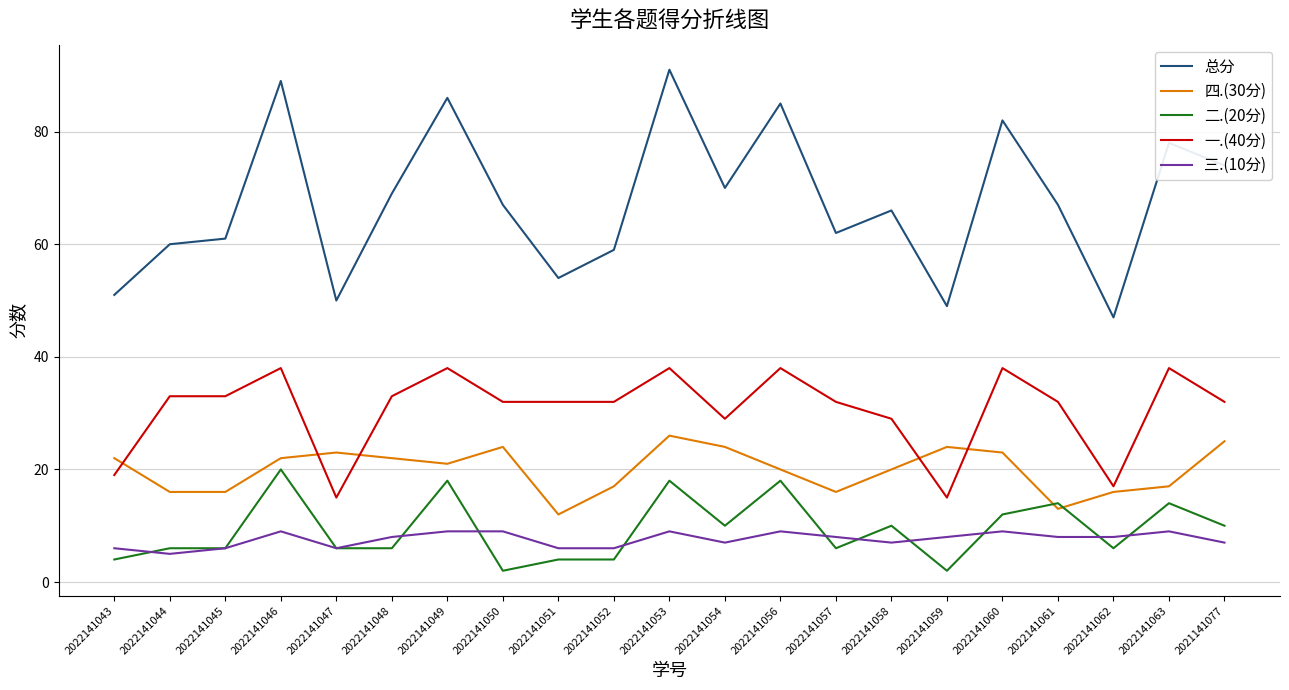

What is the maximum value for 一.(40分)?

38